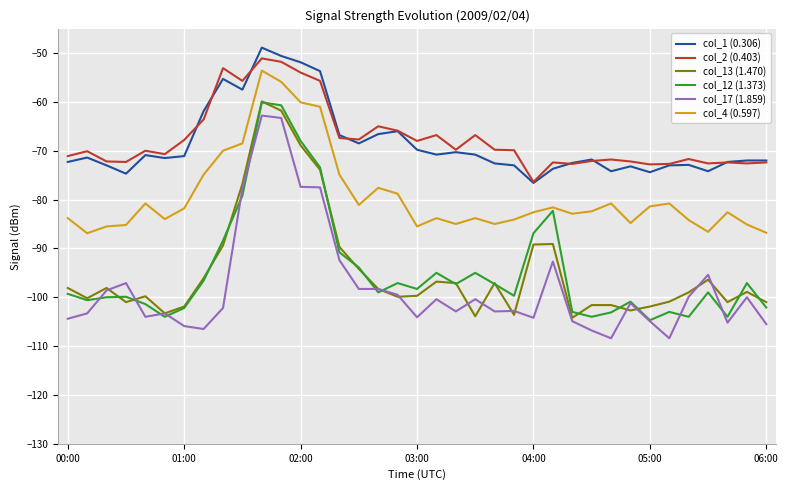

What is the lowest value of the col_2 (0.403) series?

-76.4